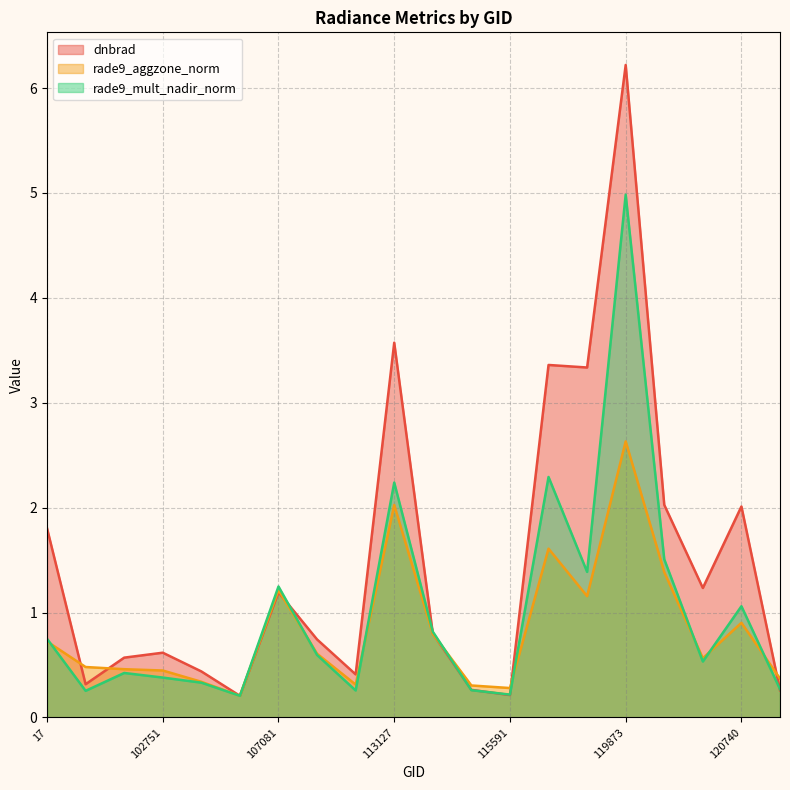

Is it true that rade9_mult_nadir_norm equals 1.1 at 120740?

True